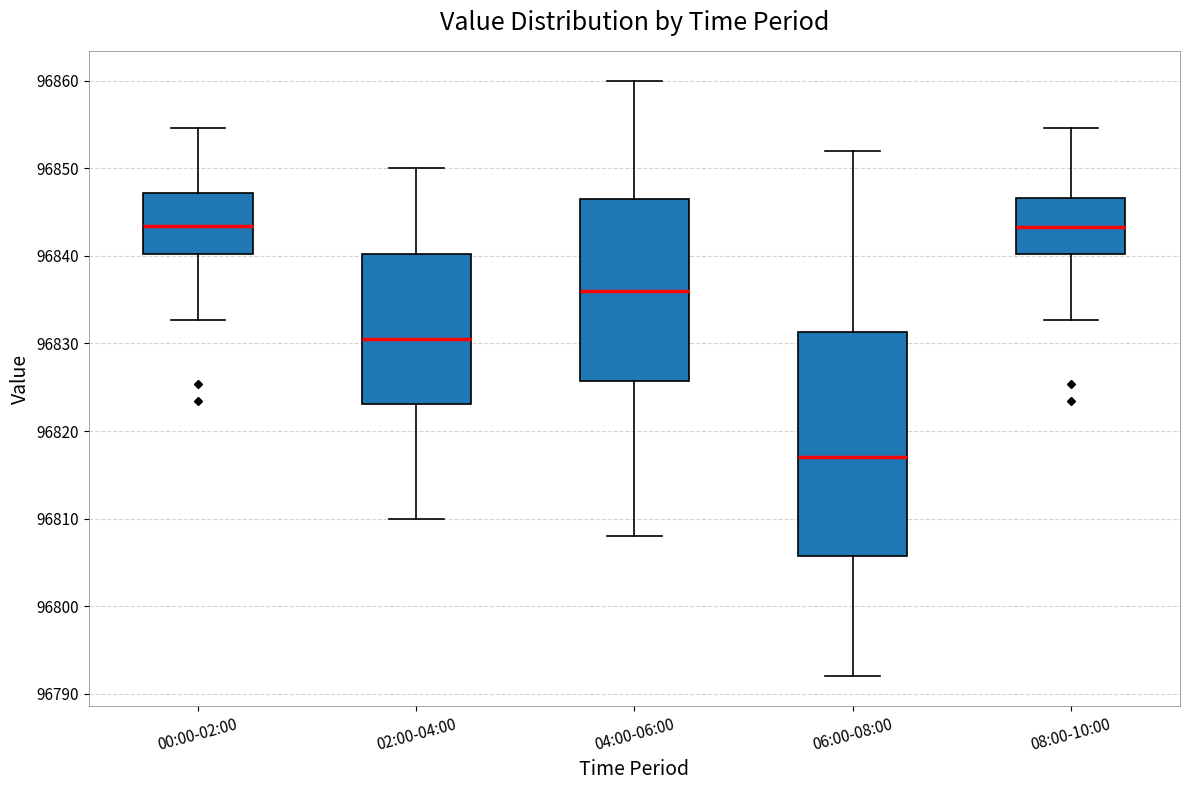

Reading left to right, read every box against the y-axis: the position of its median line, the range the box covers, and the ends of its whiskers. The values are not printed on the chart, so give them approximately, as read against the axis.

00:00-02:00: median 96843, box 96840 to 96847, whiskers 96833 to 96855
02:00-04:00: median 96831, box 96823 to 96840, whiskers 96810 to 96850
04:00-06:00: median 96836, box 96826 to 96847, whiskers 96808 to 96860
06:00-08:00: median 96817, box 96806 to 96831, whiskers 96792 to 96852
08:00-10:00: median 96843, box 96840 to 96847, whiskers 96833 to 96855